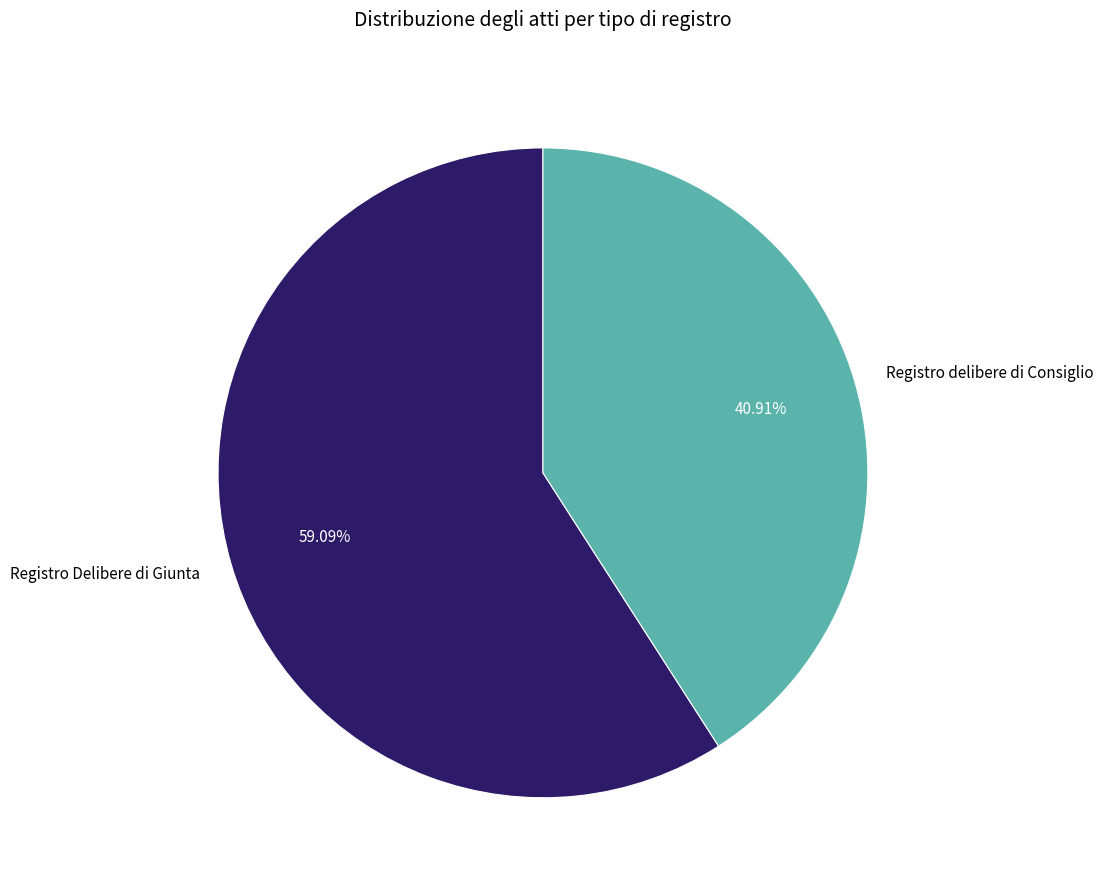

Rank the categories by value from lowest to highest.

Registro delibere di Consiglio, Registro Delibere di Giunta